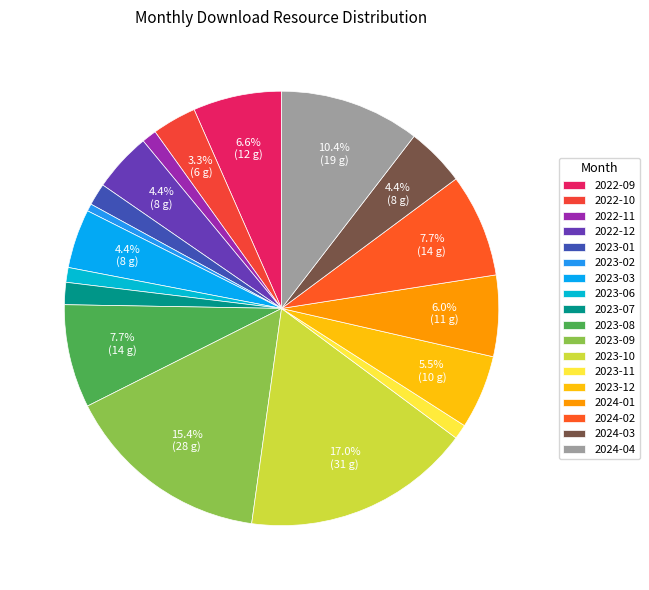

What is the largest slice in the pie chart?

2023-10